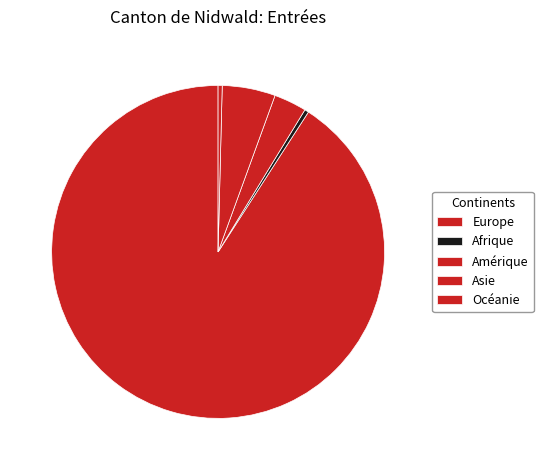

Which category has the biggest portion of the pie?

Europe